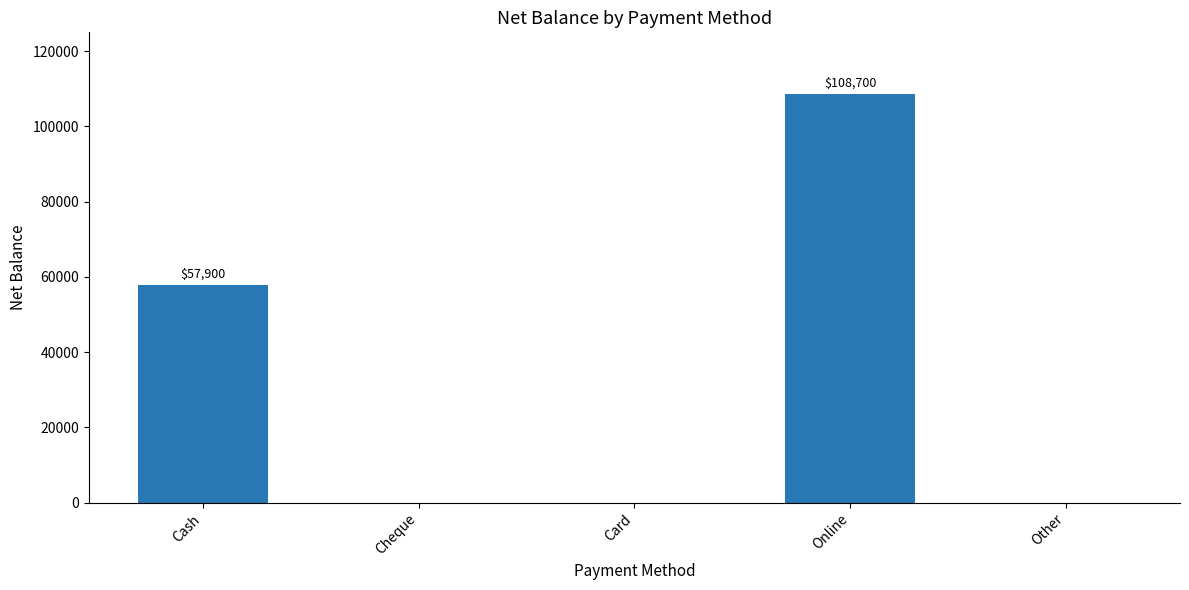

Which has a higher value, Other or Cash?

Cash